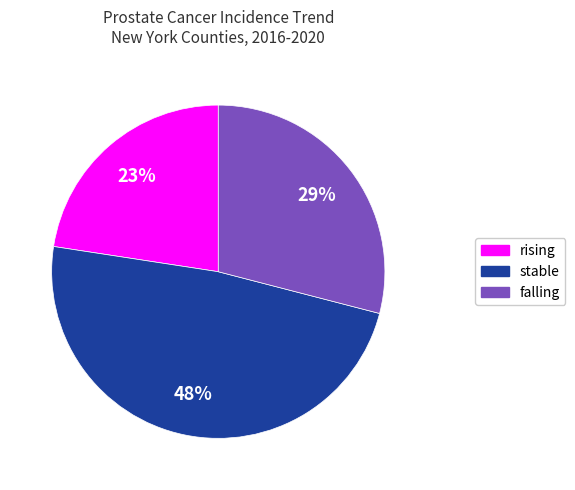

Between stable and rising, which is larger?

stable